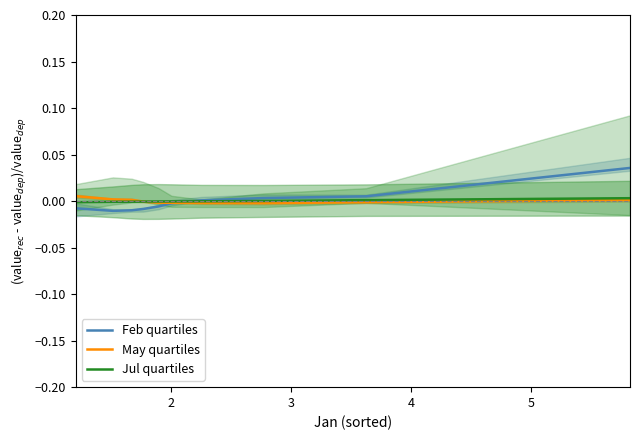

How many interior local valleys does the May quartiles series have?

1